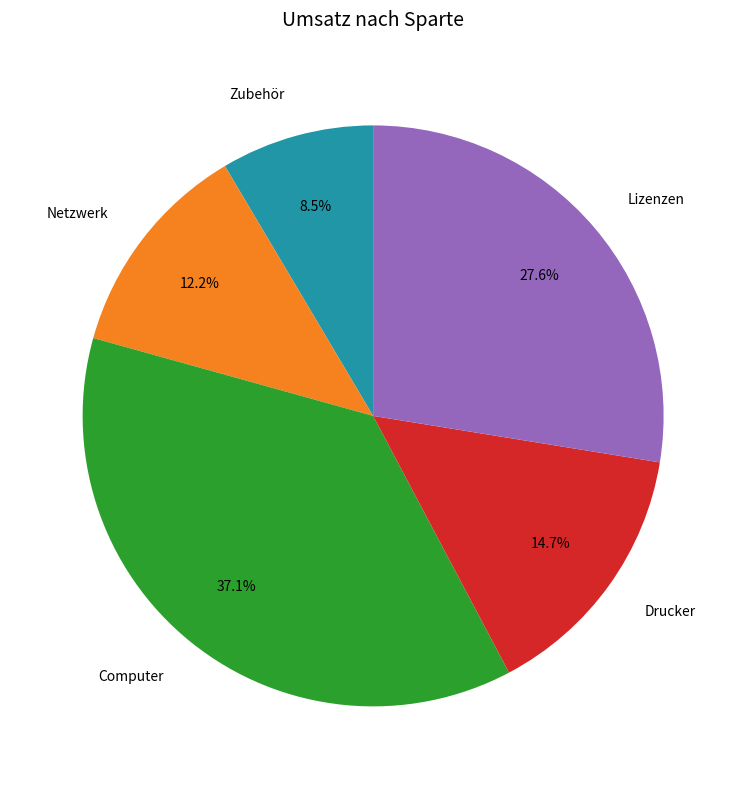

Does Zubehör account for over 50% of the chart?

No